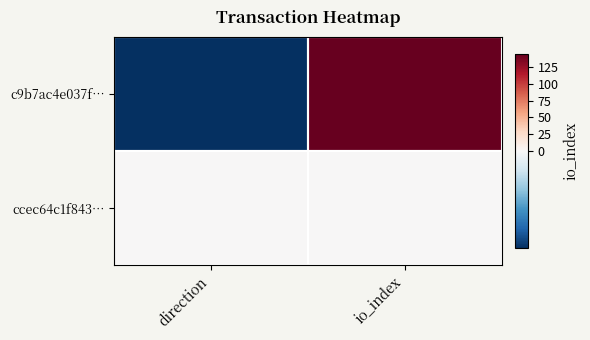

Rank the series at direction from highest to lowest value.

ccec64c1f843…, c9b7ac4e037f…